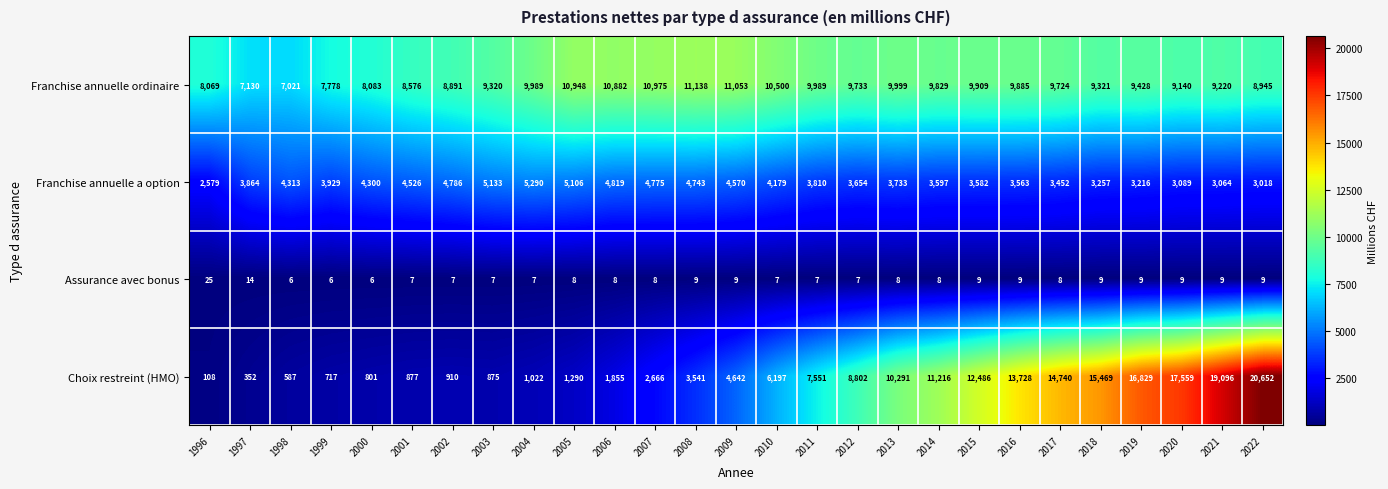

What is the greatest value displayed?

20652